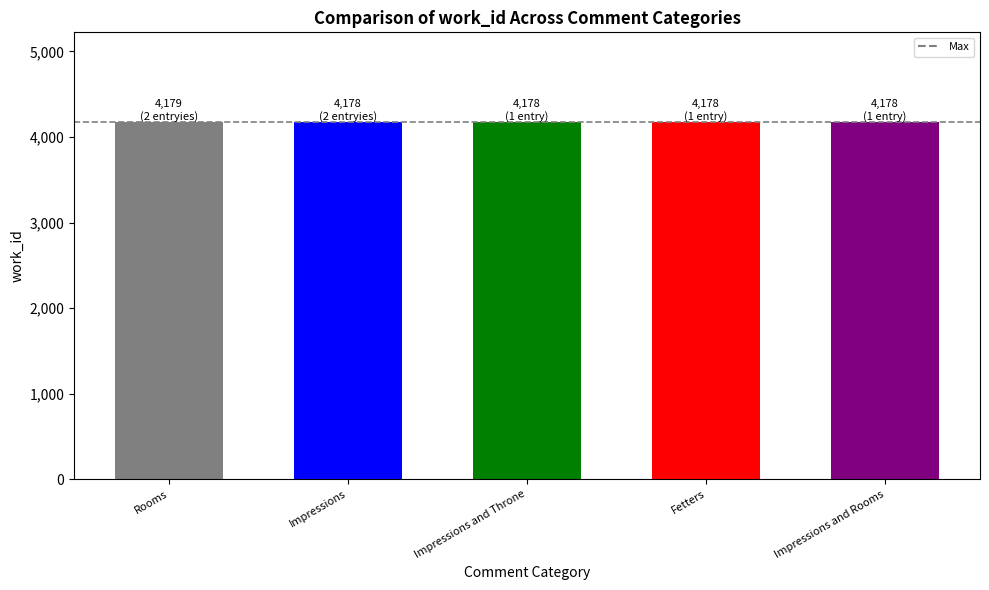

What is the minimum value shown in the chart?

4178